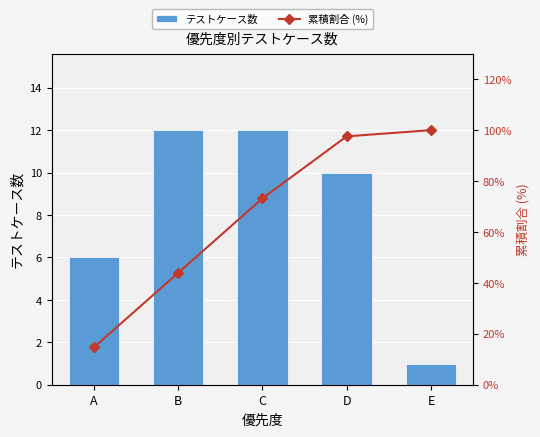

How many テストケース数 values are between 6 and 12?

4